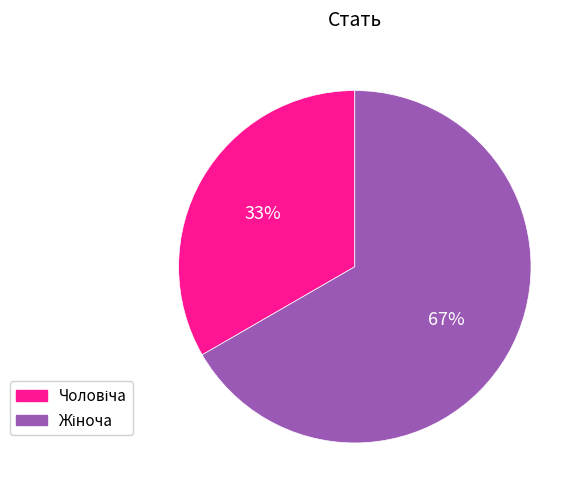

To the nearest percent, what is the average slice percentage?

50%